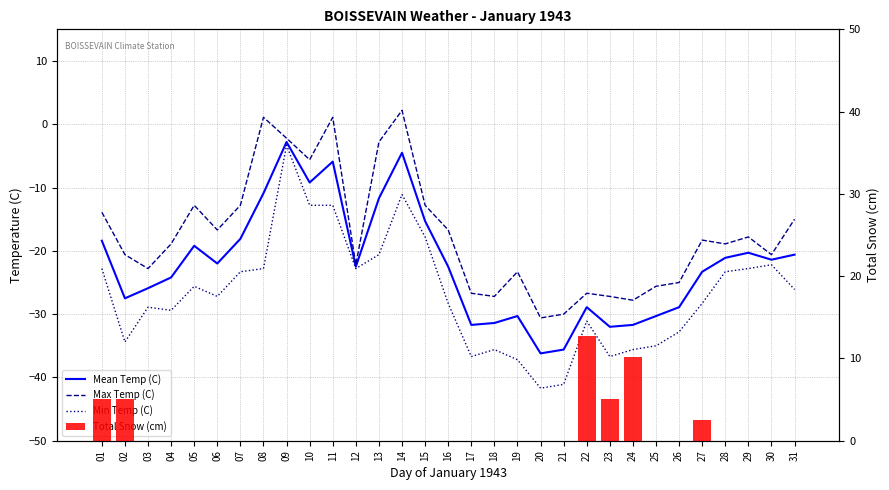

Reading left to right, transcribe all the data shown in this chart.

Mean Temp (C): -18.4	-27.5	-25.9	-24.2	-19.2	-22.0	-18.1	-10.9	-2.8	-9.2	-5.9	-22.5	-11.7	-4.5	-15.3	-22.5	-31.7	-31.4	-30.3	-36.2	-35.6	-28.9	-32.0	-31.7	-30.3	-28.9	-23.3	-21.1	-20.3	-21.4	-20.6
Max Temp (C): -13.9	-20.6	-22.8	-18.9	-12.8	-16.7	-12.8	1.1	-2.2	-5.6	1.1	-22.2	-2.8	2.2	-12.8	-16.7	-26.7	-27.2	-23.3	-30.6	-30.0	-26.7	-27.2	-27.8	-25.6	-25.0	-18.3	-18.9	-17.8	-20.6	-15.0
Min Temp (C): -22.8	-34.4	-28.9	-29.4	-25.6	-27.2	-23.3	-22.8	-3.3	-12.8	-12.8	-22.8	-20.6	-11.1	-17.8	-28.3	-36.7	-35.6	-37.2	-41.7	-41.1	-31.1	-36.7	-35.6	-35.0	-32.8	-28.3	-23.3	-22.8	-22.2	-26.1
Total Snow (cm): 5.1	5.1	0.0	0.0	0.0	0.0	0.0	0.0	0.0	0.0	0.0	0.0	0.0	0.0	0.0	0.0	0.0	0.0	0.0	0.0	0.0	12.7	5.1	10.2	0.0	0.0	2.5	0.0	0.0	0.0	0.0